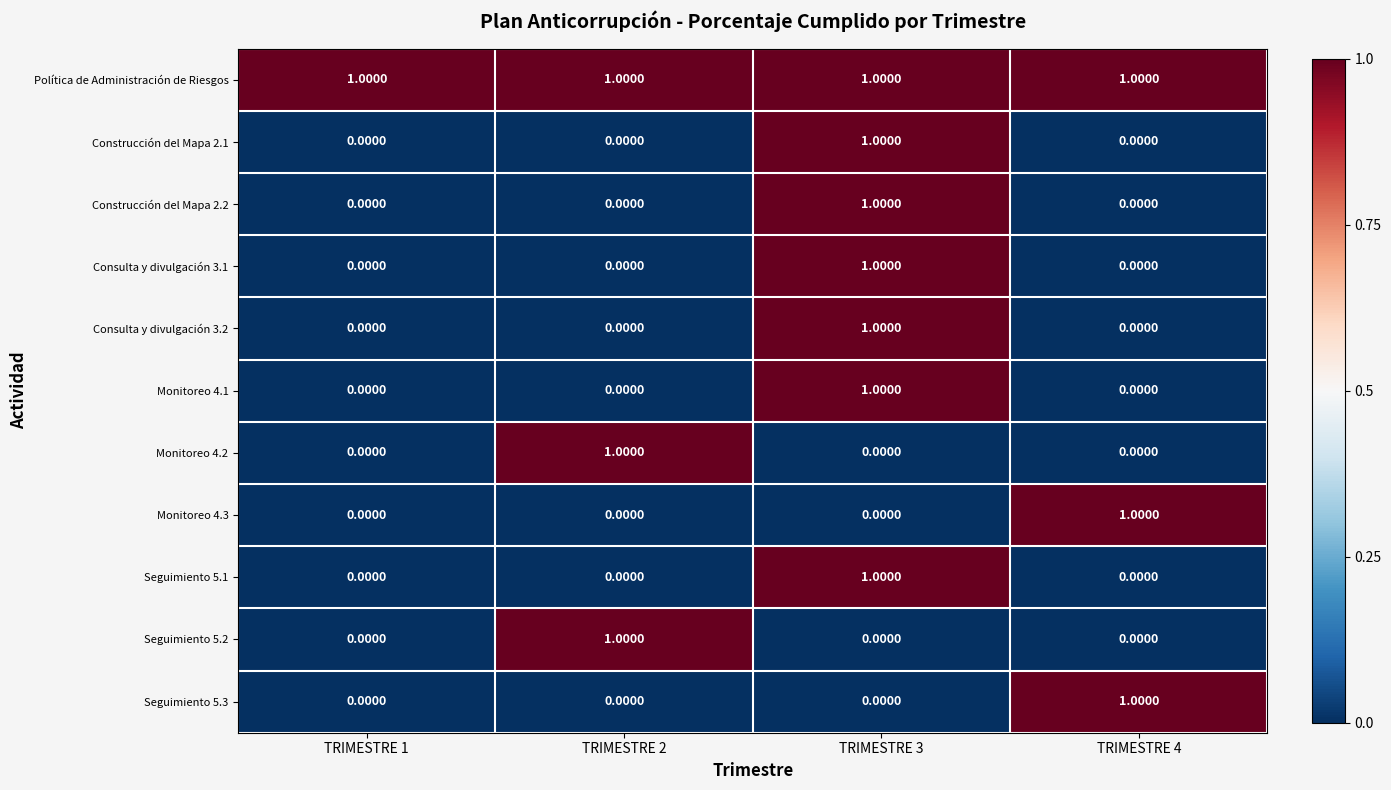

At how many categories does at least one series exceed 0?

4